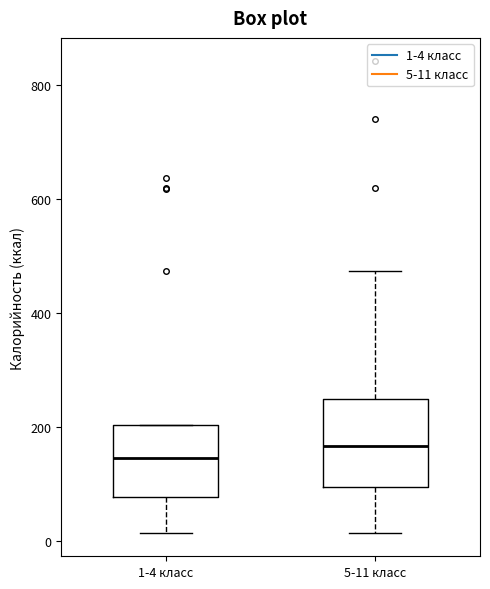

Which box has the highest median line?

5-11 класс